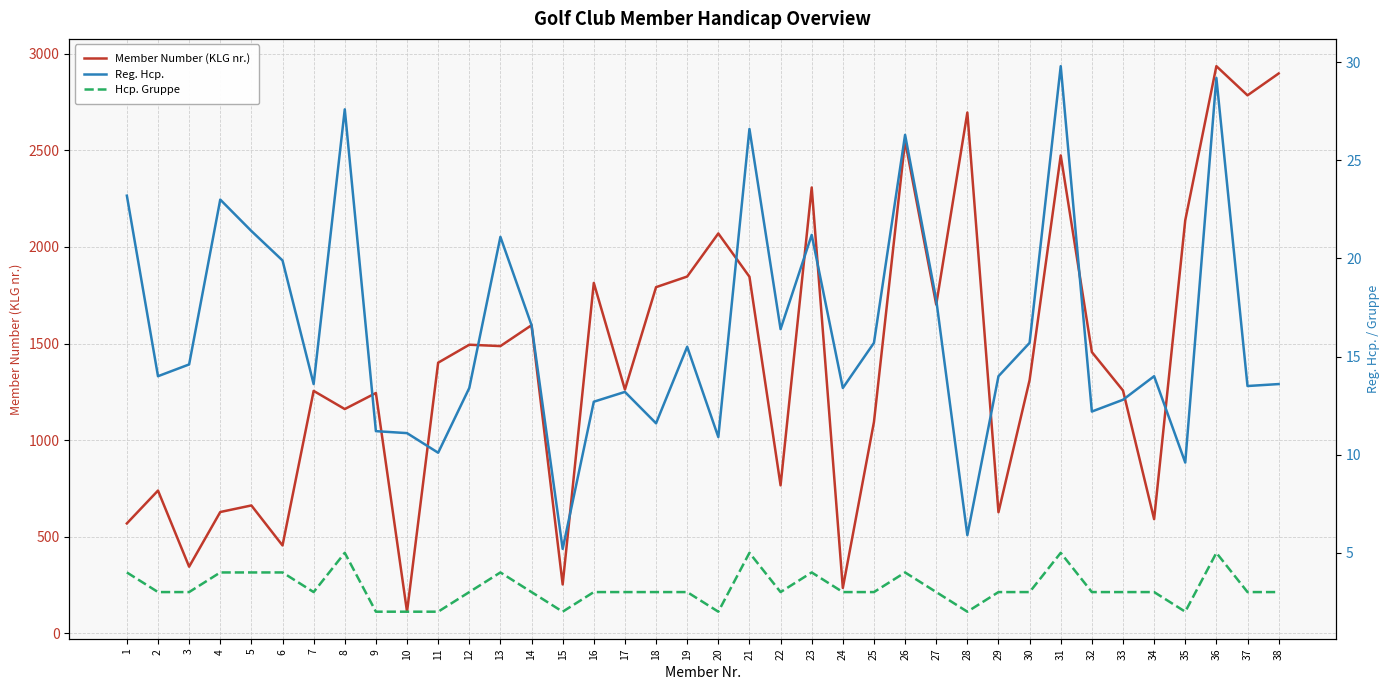

Which series changed the most between 19 and 27?

Member Number (KLG nr.)